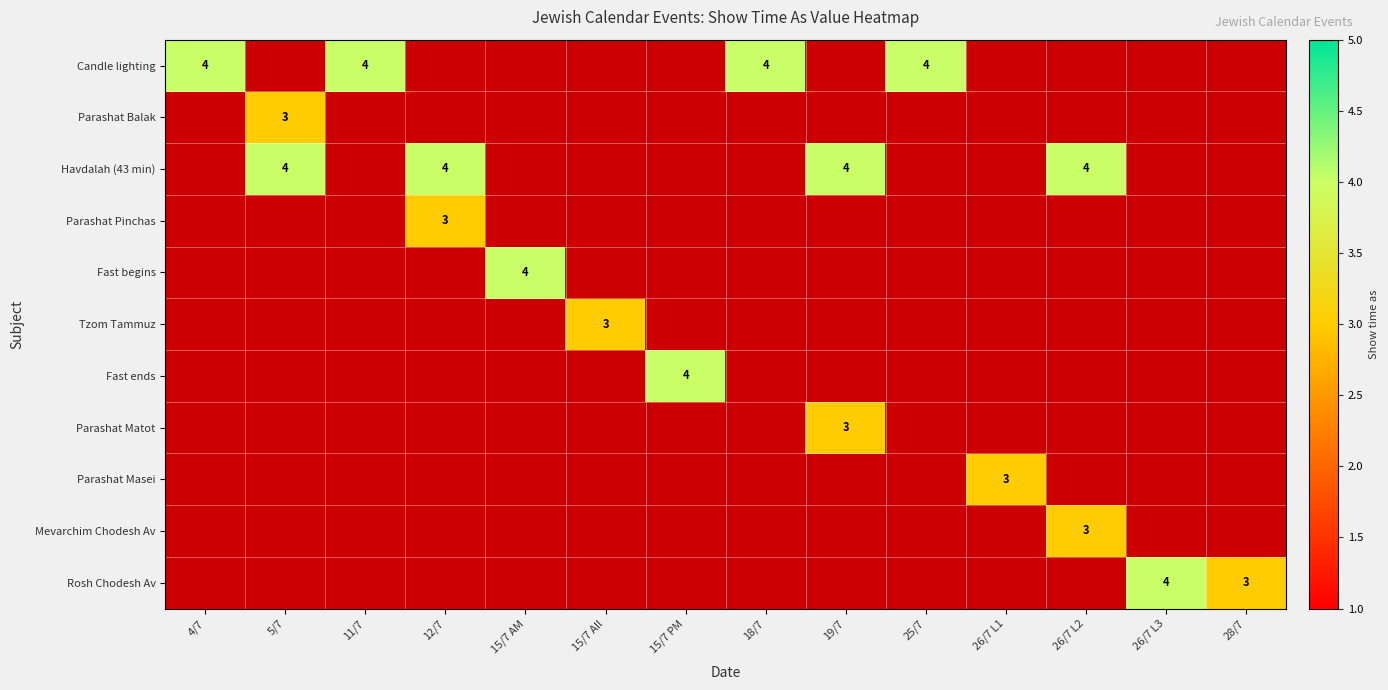

Which category has the lowest value in the Fast begins series?

4/7